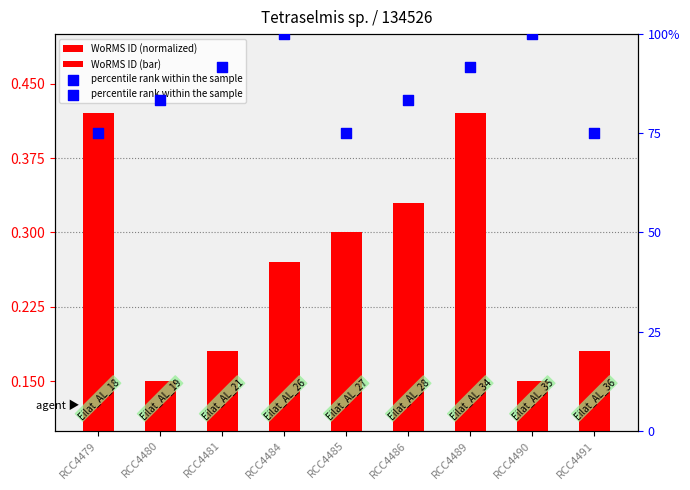

Which series reaches the maximum Y coordinate?

percentile rank within the sample